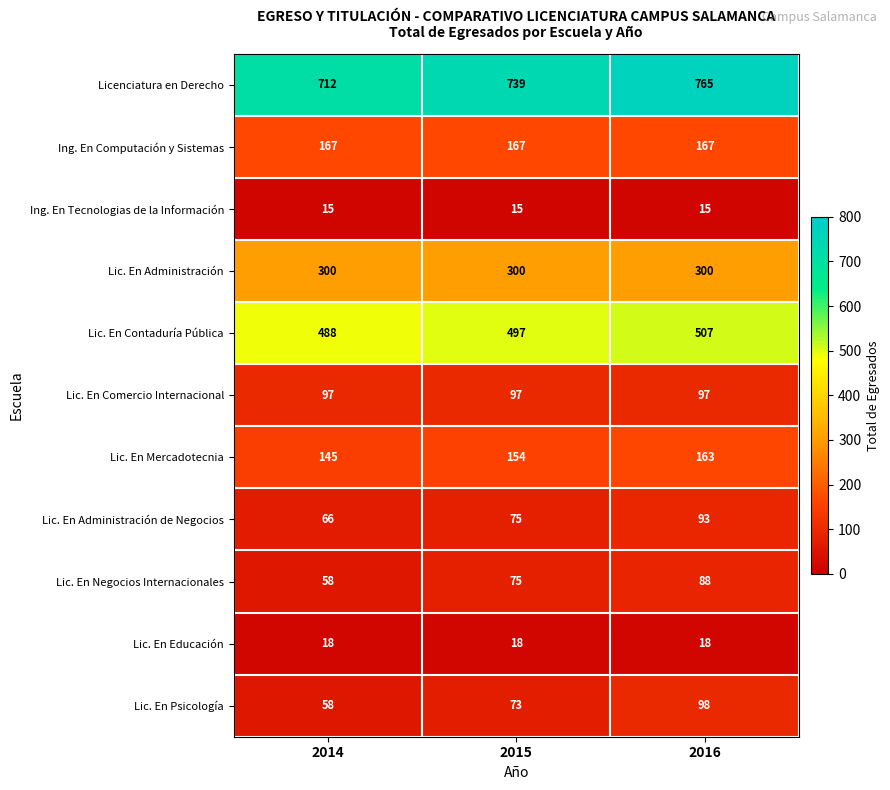

Count the number of data series in this chart.

11